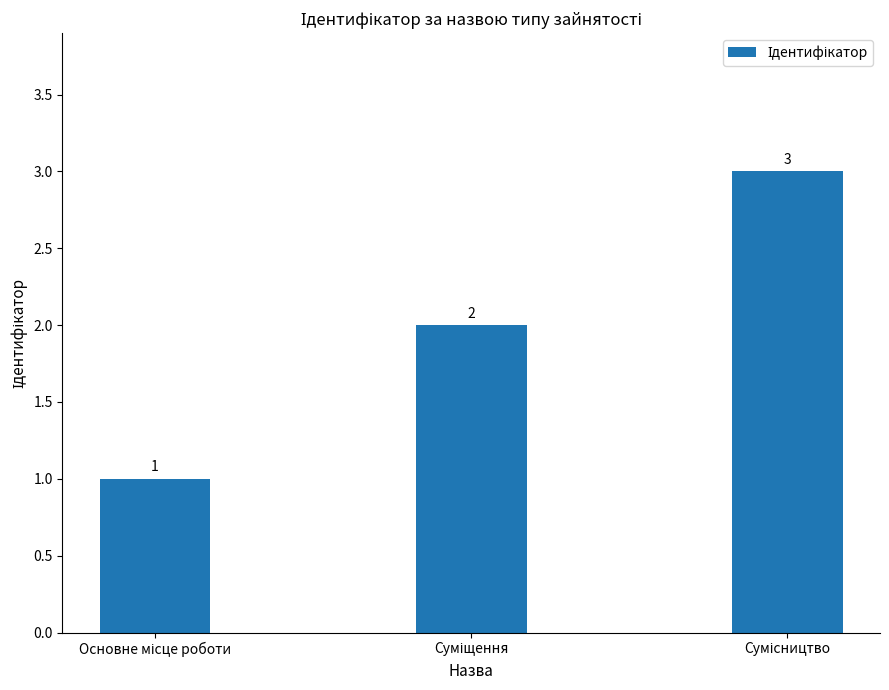

Reading right to left, extract all data points from this chart.

3	2	1